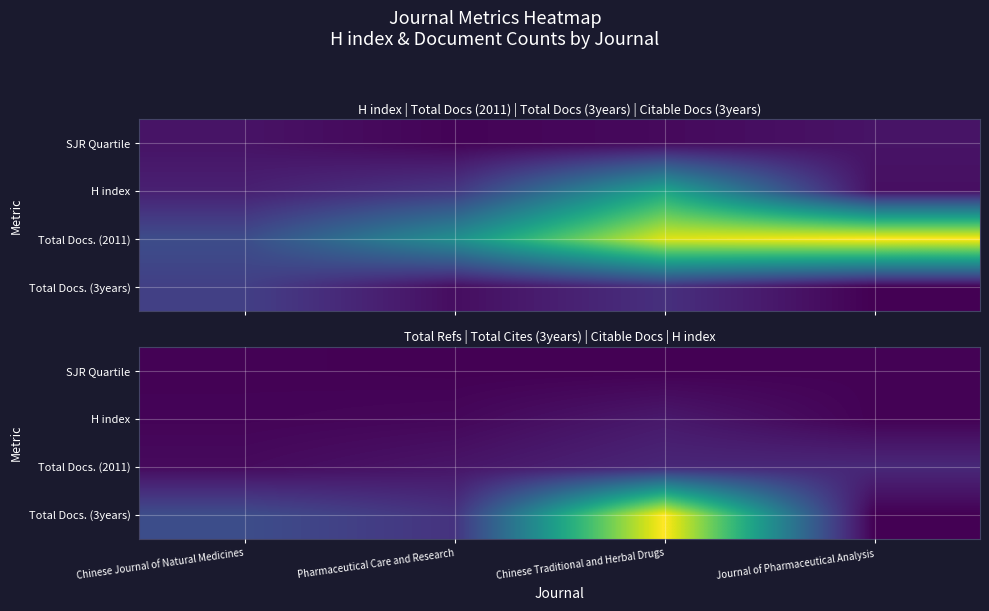

What is the total value across all series at Chinese Journal of Natural Medicines?

2401